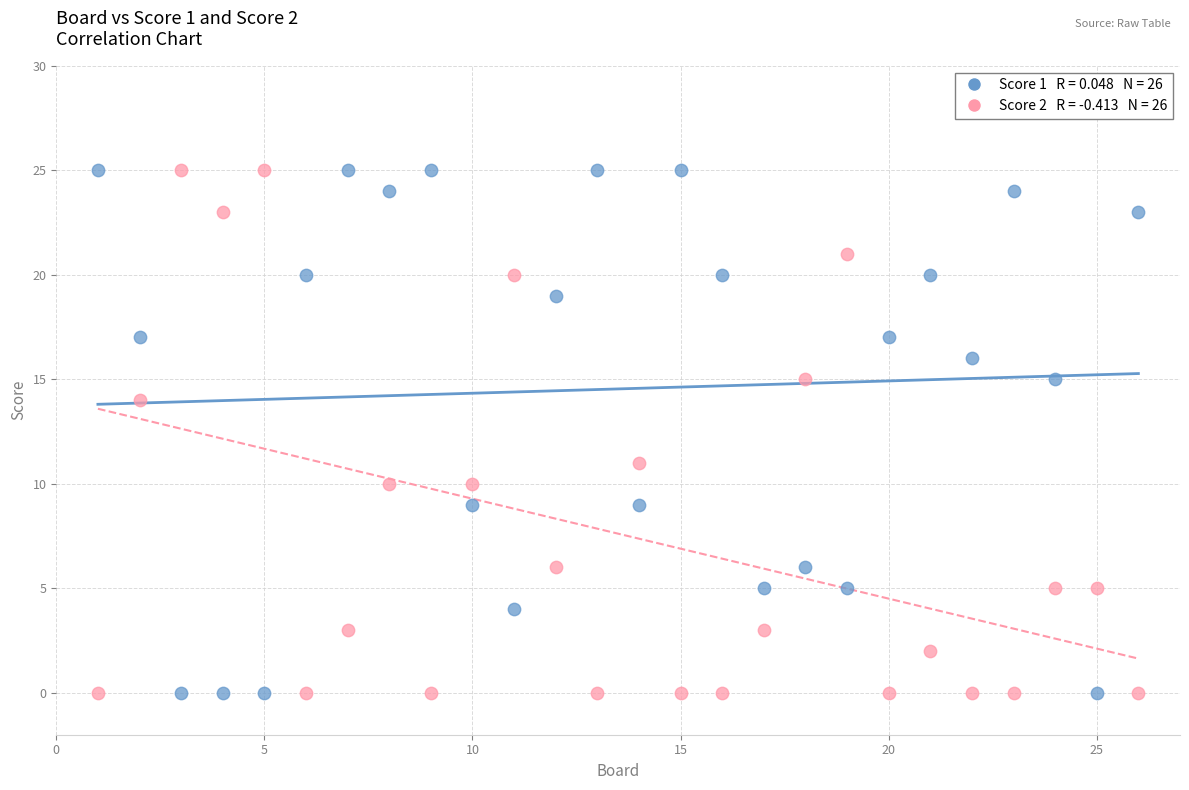

Across all series, what Y value is closest to 12?

11